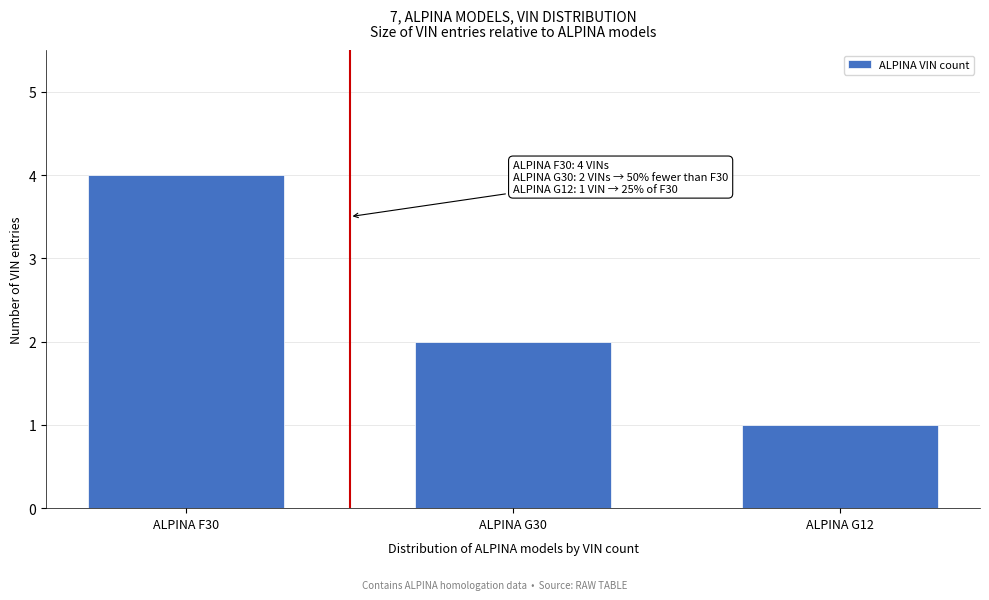

Reading left to right, list all the values displayed in this chart.

ALPINA F30=4	ALPINA G30=2	ALPINA G12=1